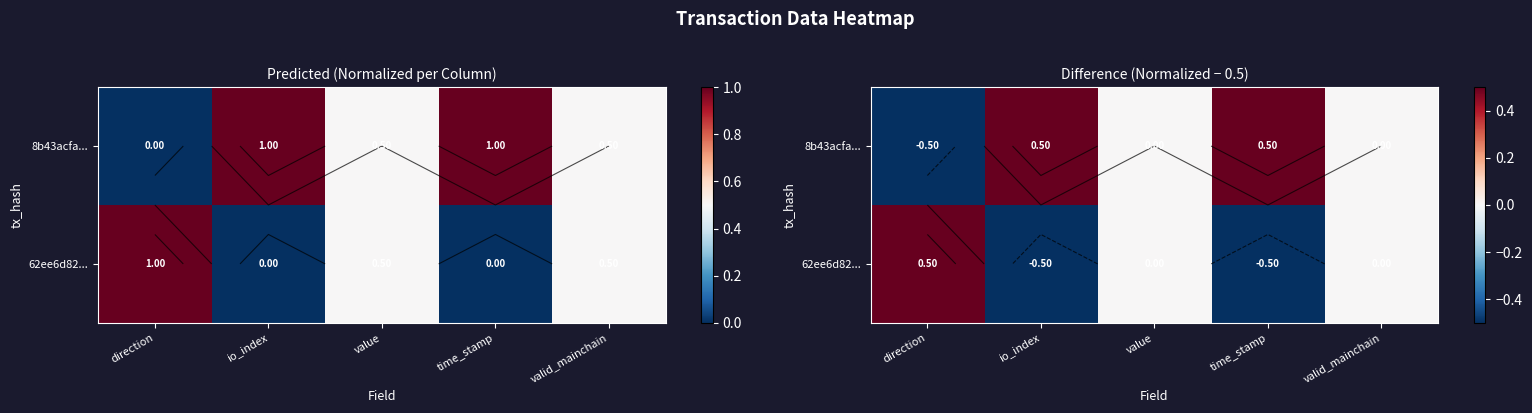

What is the sum of all 62ee6d82... values?

-0.5